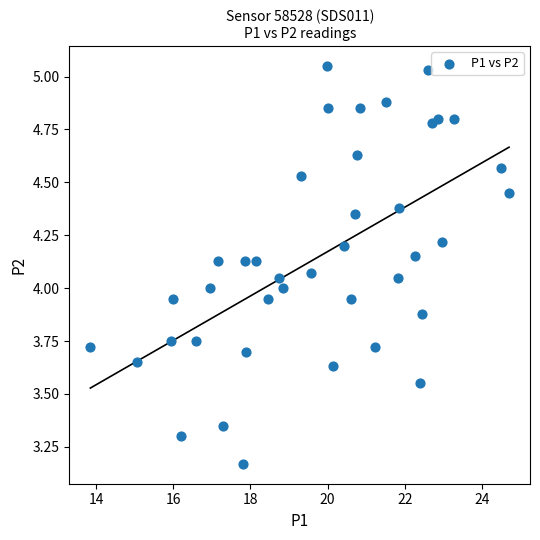

What is the range of Y values (max minus min)?

1.9